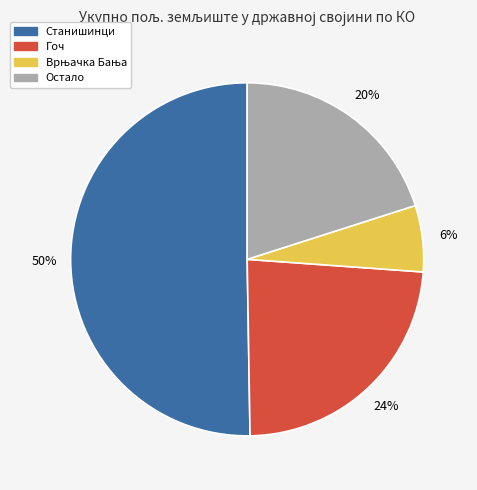

To the nearest percent, what is the average slice percentage?

25%